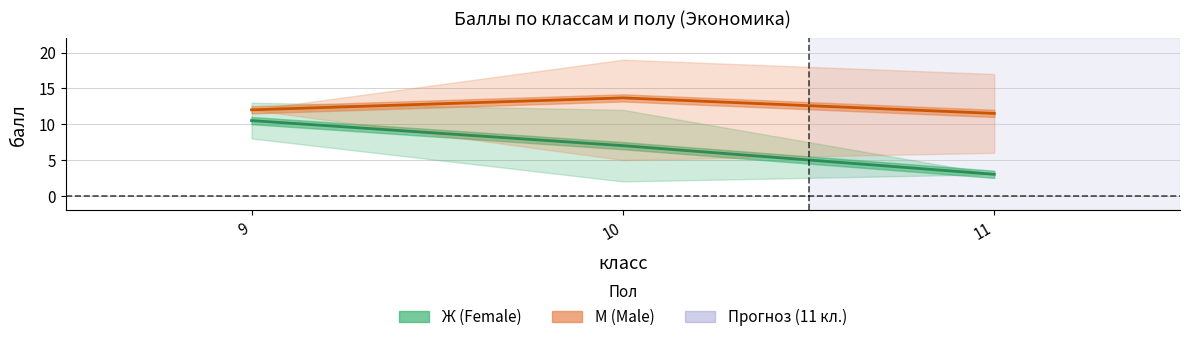

How many distinct data groups are displayed?

2